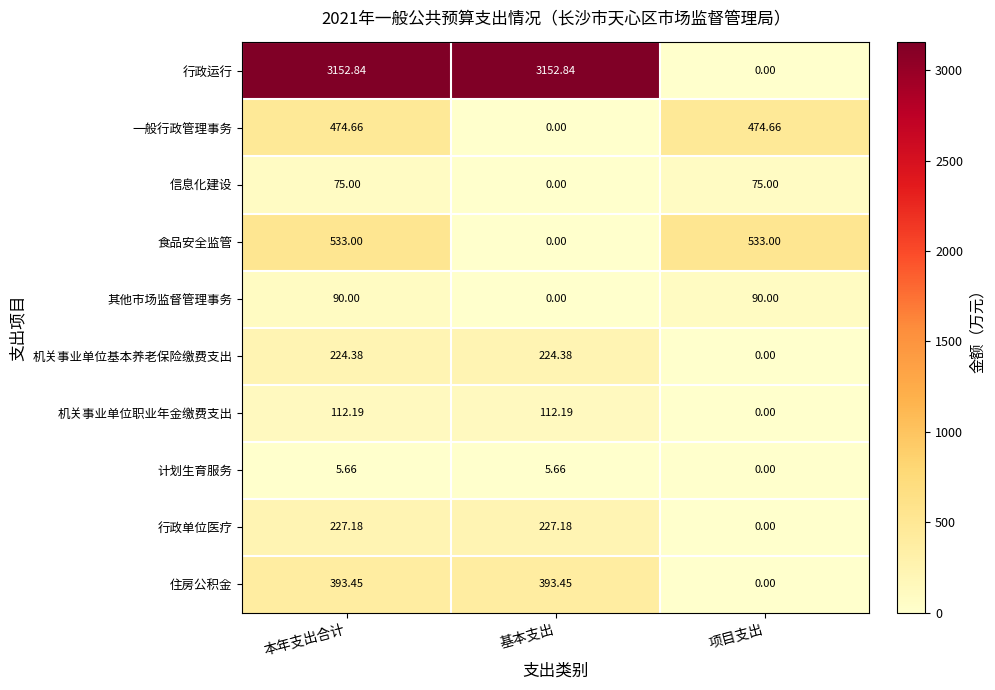

Which category has the lowest value in the 住房公积金 series?

项目支出